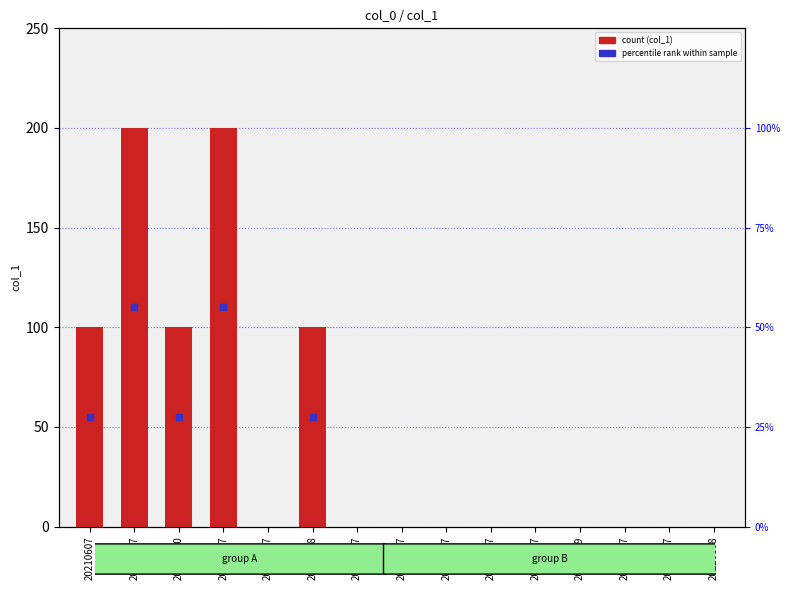

At which category does the chart reach its peak across all series?

20210707